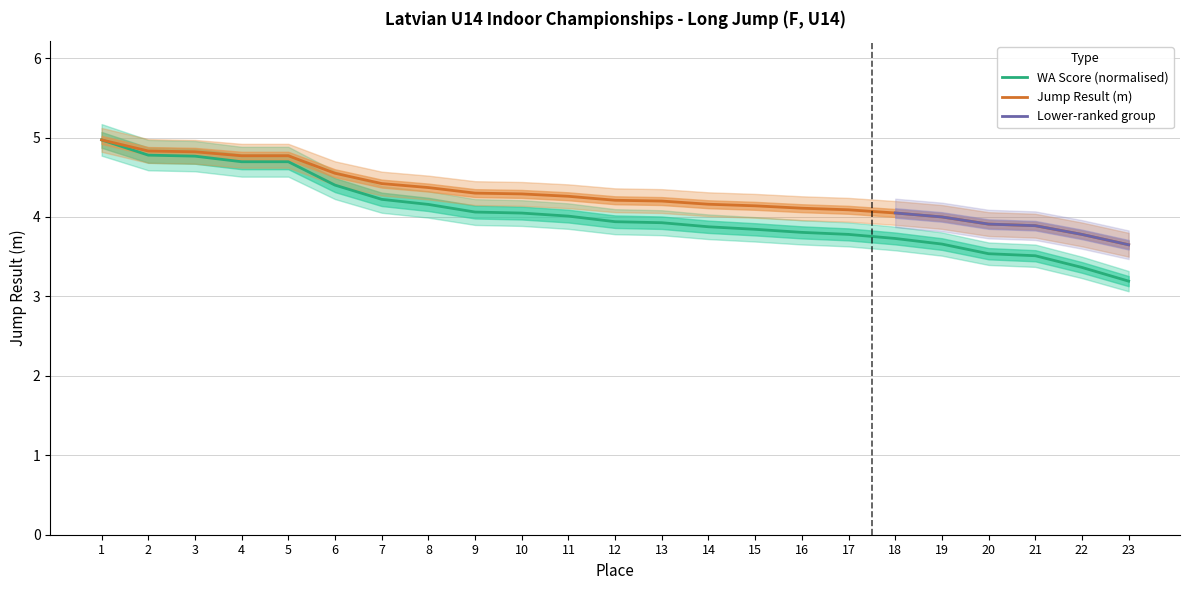

What is the minimum value for Result?

3.6